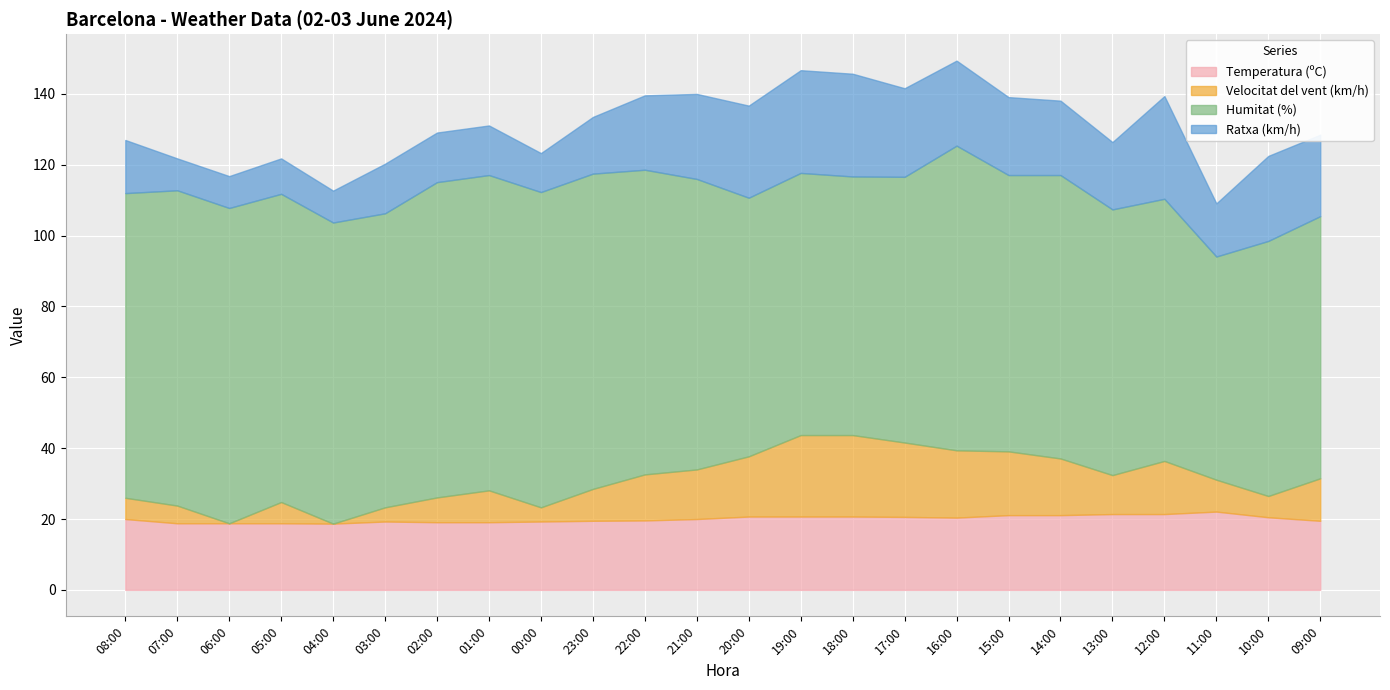

Reading left to right, extract all data points from this chart.

Temperatura (ºC): 20.0	18.8	18.8	18.8	18.7	19.3	19.1	19.1	19.3	19.5	19.6	20.0	20.7	20.7	20.7	20.6	20.4	21.1	21.1	21.4	21.4	22.1	20.5	19.5
Velocitat del vent (km/h): 6.0	5.0	0.0	6.0	0.0	4.0	7.0	9.0	4.0	9.0	13.0	14.0	17.0	23.0	23.0	21.0	19.0	18.0	16.0	11.0	15.0	9.0	6.0	12.0
Humitat (%): 86.0	89.0	89.0	87.0	85.0	83.0	89.0	89.0	89.0	89.0	86.0	82.0	73.0	74.0	73.0	75.0	86.0	78.0	80.0	75.0	74.0	63.0	72.0	74.0
Ratxa (km/h): 15.0	9.0	9.0	10.0	9.0	14.0	14.0	14.0	11.0	16.0	21.0	24.0	26.0	29.0	29.0	25.0	24.0	22.0	21.0	19.0	29.0	15.0	24.0	23.0